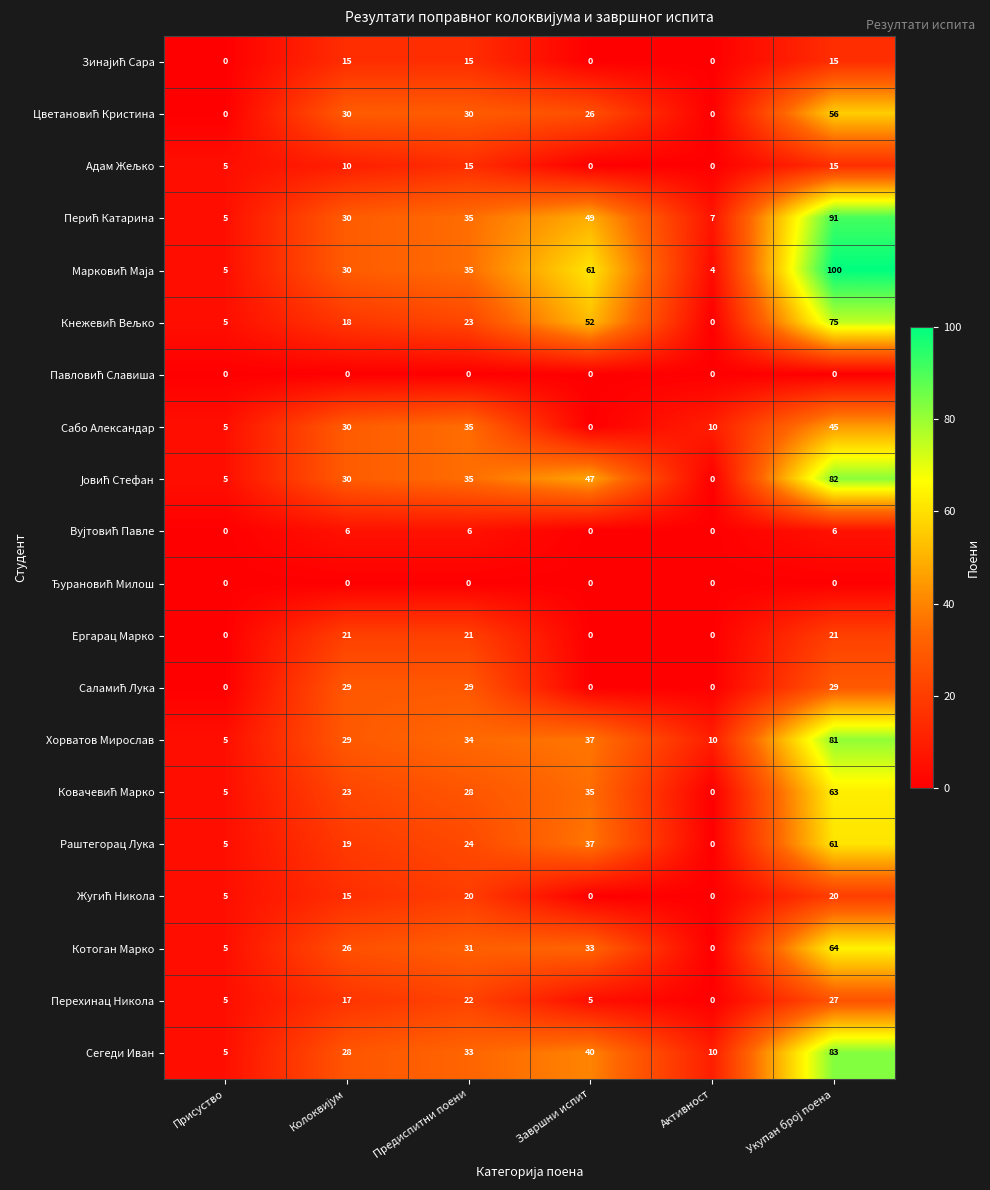

What is the difference between the highest and lowest values at Присуство?

5